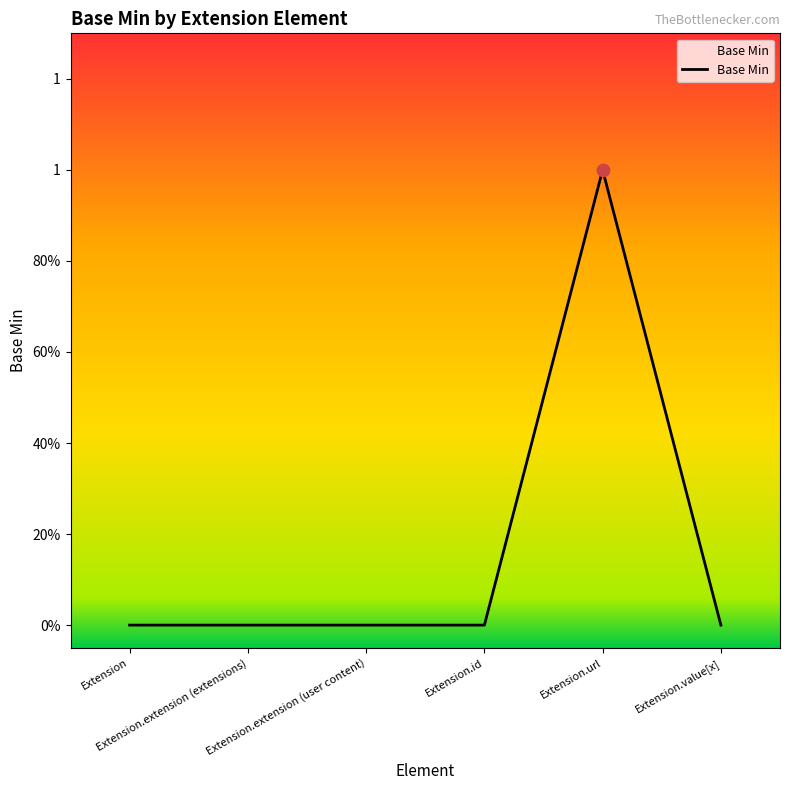

Does the chart have visible grid lines?

No